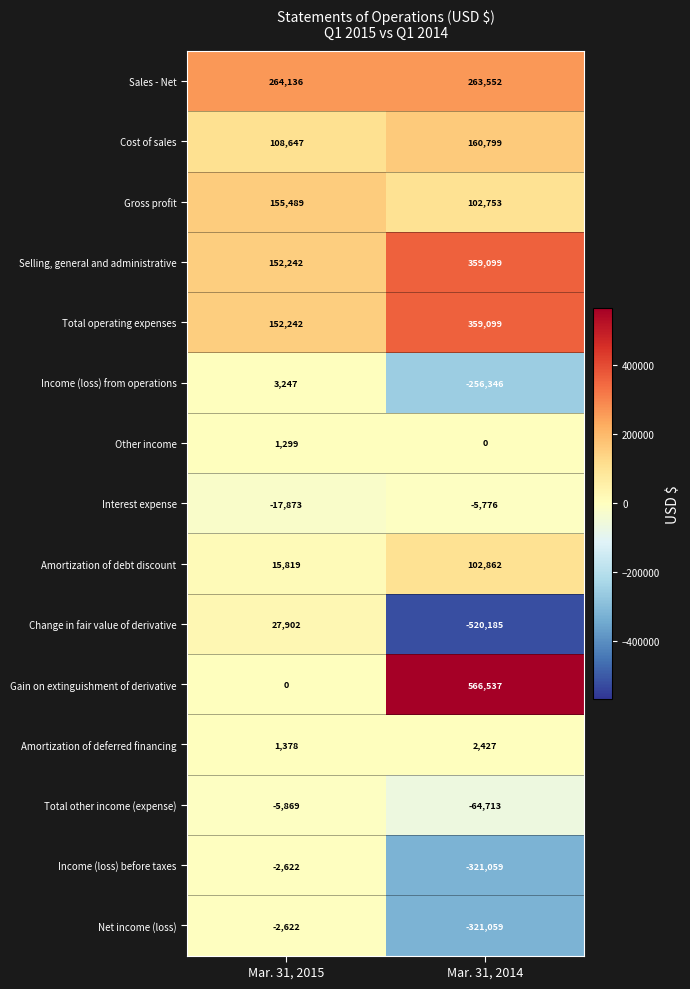

How many data points does each series have?

2